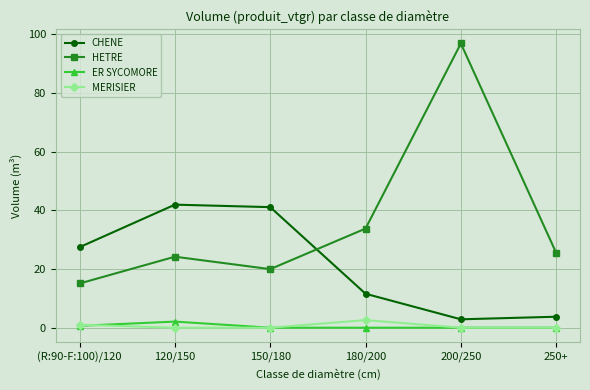

Is it true that MERISIER equals 0.0 at 250+?

True